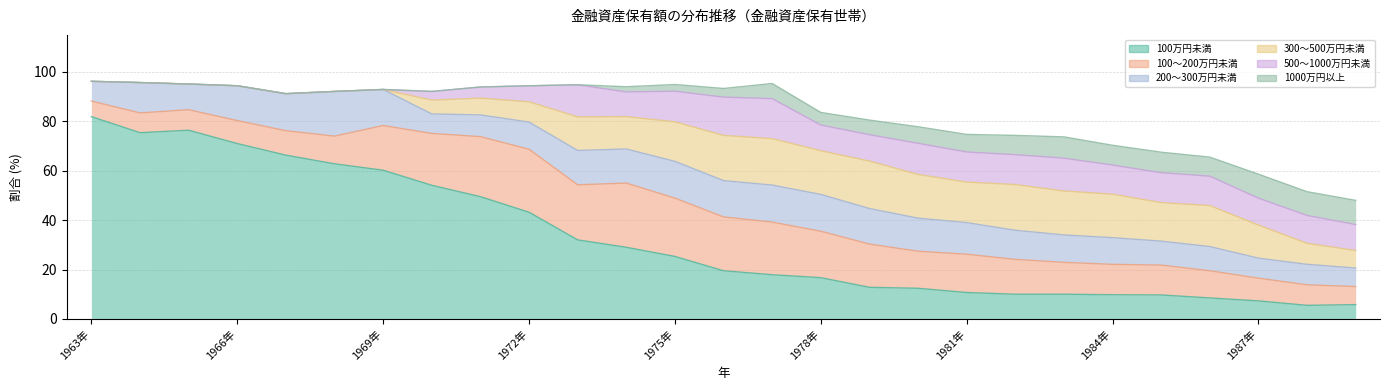

Is the value of 200～300万円未満 at 1980年 greater than the value of 100万円未満 at 1966年?

No